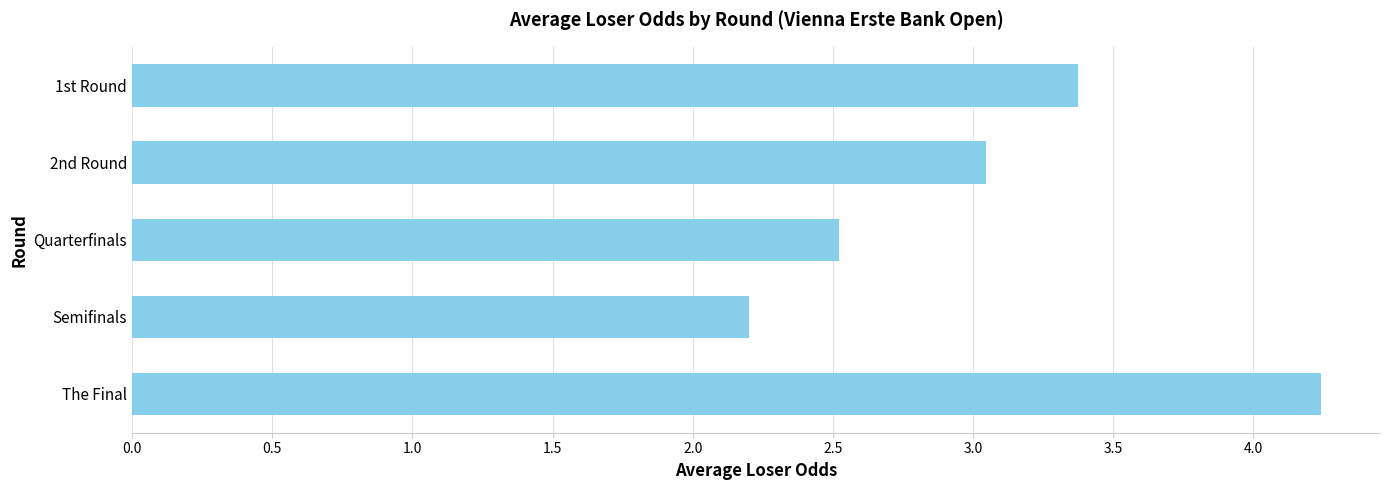

Does the chart contain any negative values?

No